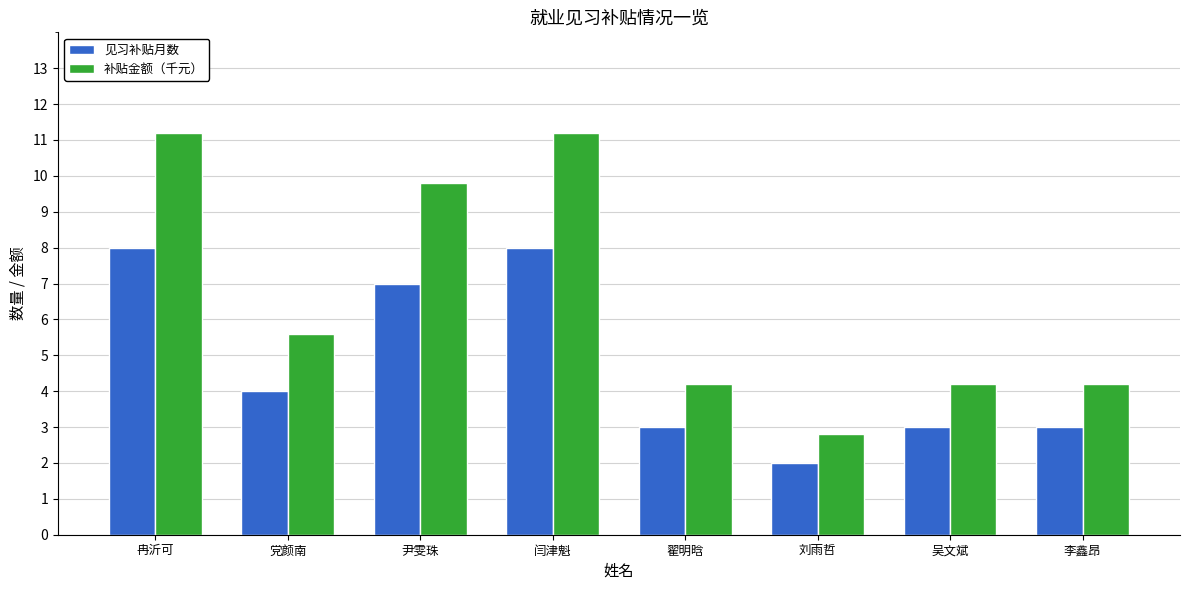

What is the difference between the highest and lowest values at 翟明晗?

1.2